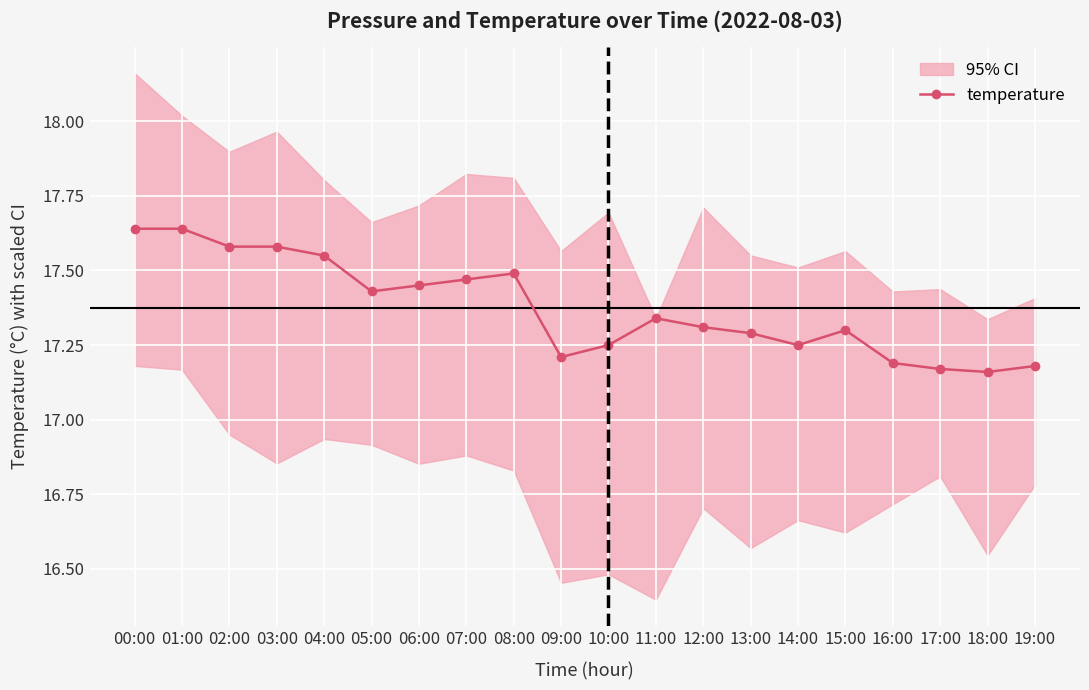

Reading left to right, list all the values displayed in this chart.

00:00=17.6	01:00=17.6	02:00=17.6	03:00=17.6	04:00=17.6	05:00=17.4	06:00=17.4	07:00=17.5	08:00=17.5	09:00=17.2	10:00=17.2	11:00=17.3	12:00=17.3	13:00=17.3	14:00=17.2	15:00=17.3	16:00=17.2	17:00=17.2	18:00=17.2	19:00=17.2